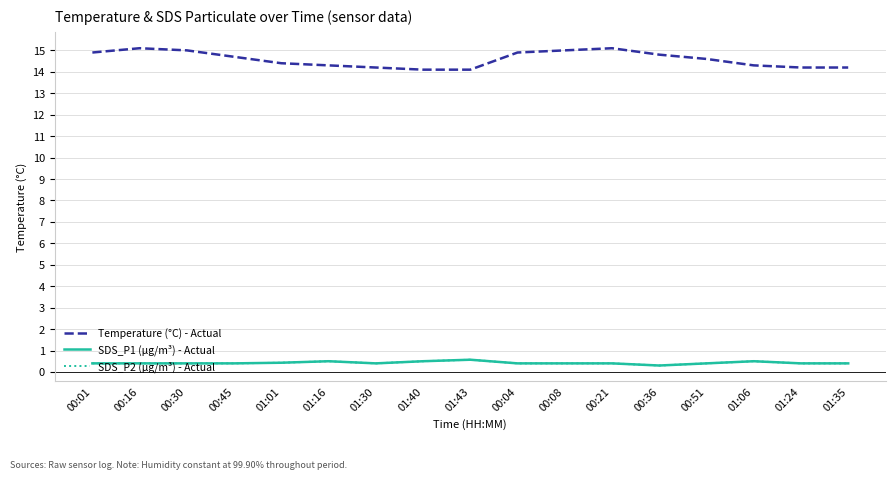

Does the chart have visible grid lines?

Yes